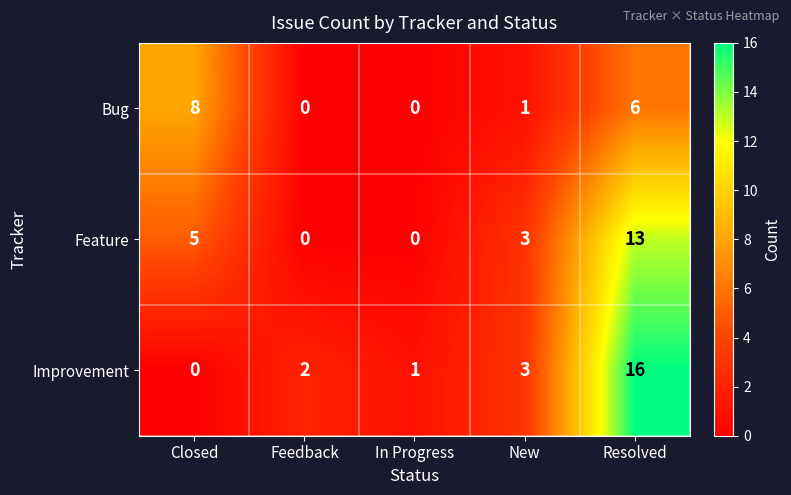

Is it true that Feature equals 0 at Feedback?

True